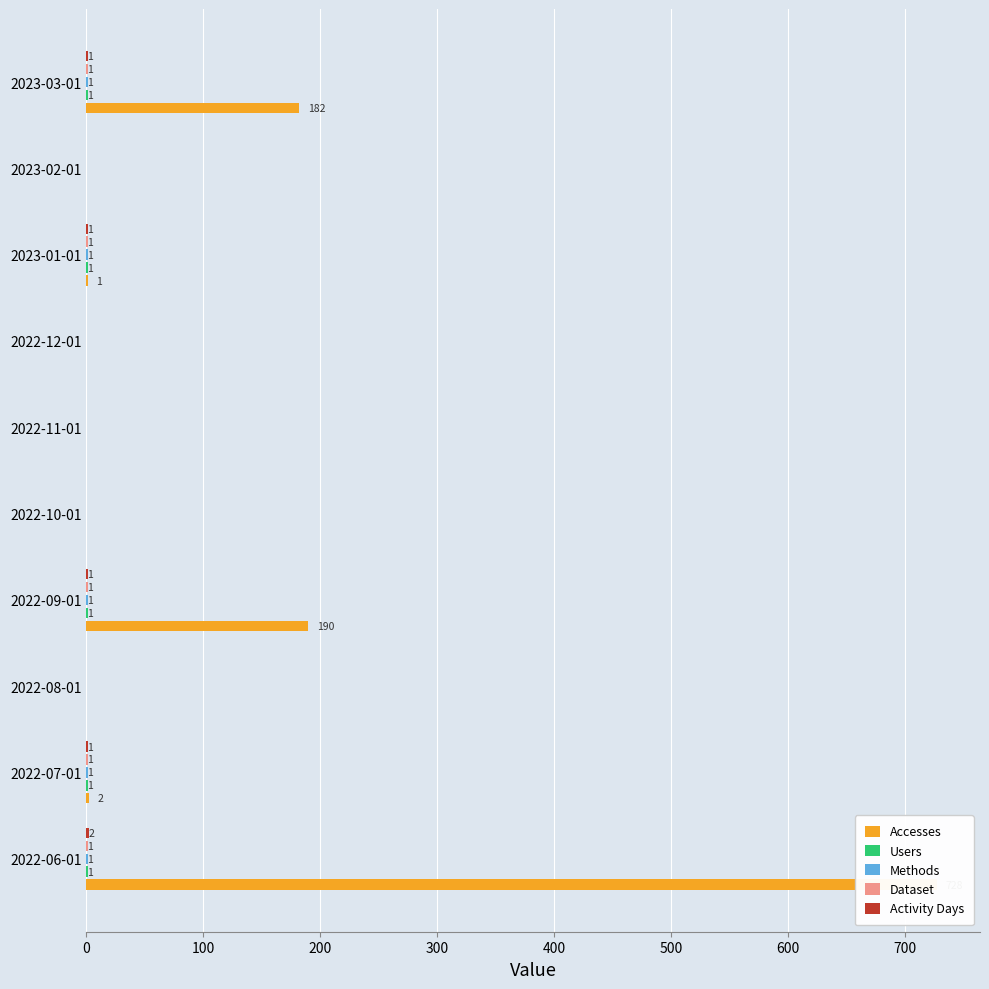

Count the number of categories in the chart.

10